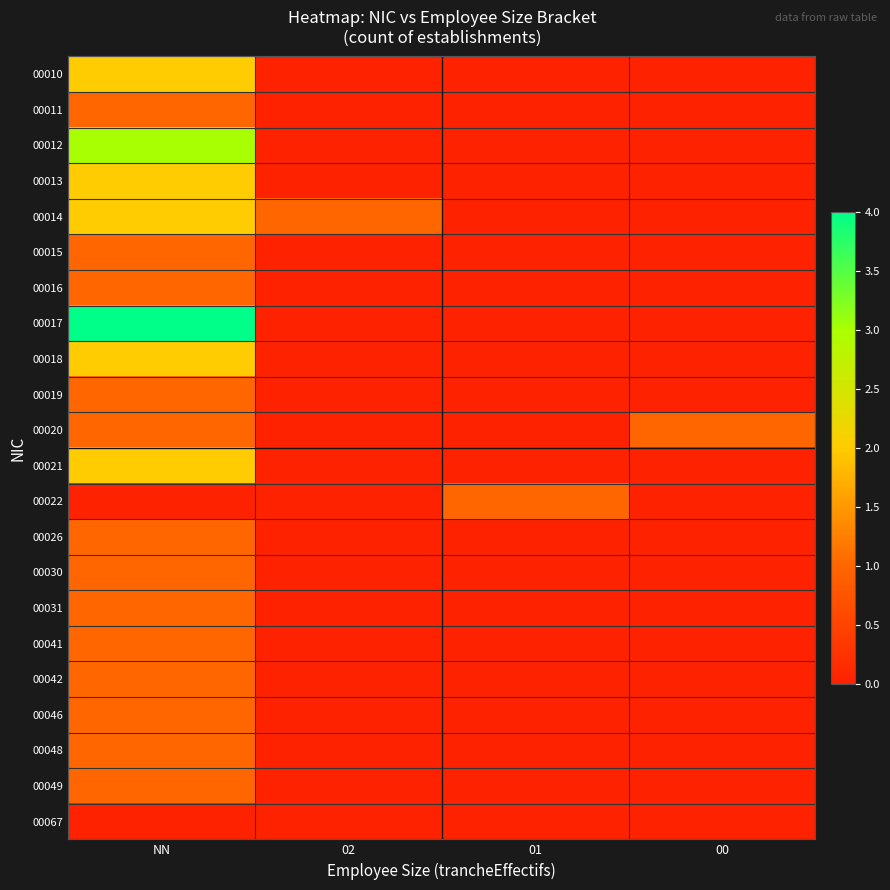

At which category is the sum across all series the highest?

NN